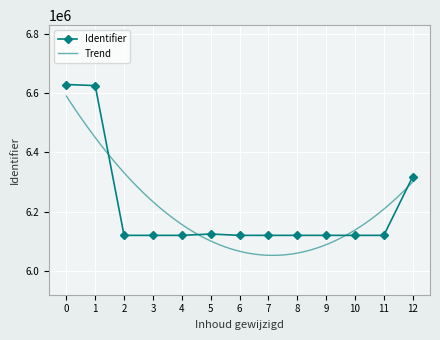

Reading right to left, transcribe all the data shown in this chart.

6318209	6120594	6120590	6120586	6120584	6120582	6120579	6125139	6120576	6120572	6120571	6625388	6628907